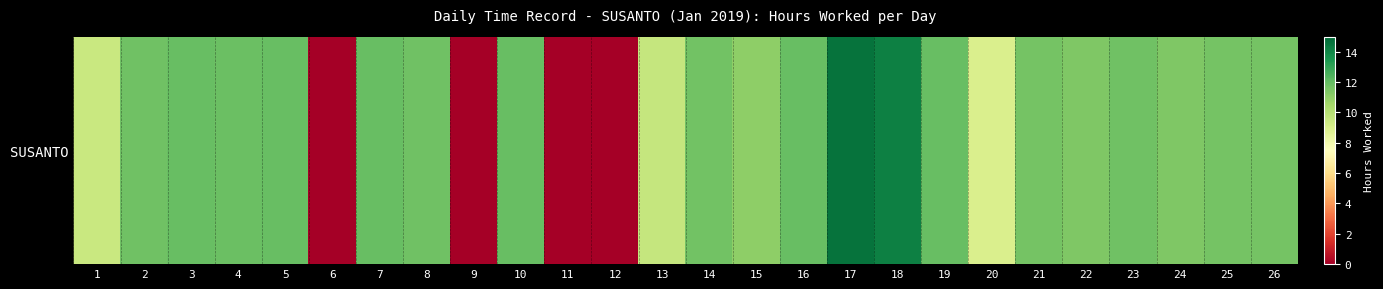

Rank the categories by value from lowest to highest.

6, 9, 11, 12, 20, 1, 13, 15, 22, 24, 26, 21, 25, 14, 23, 8, 2, 4, 10, 16, 19, 7, 3, 5, 18, 17